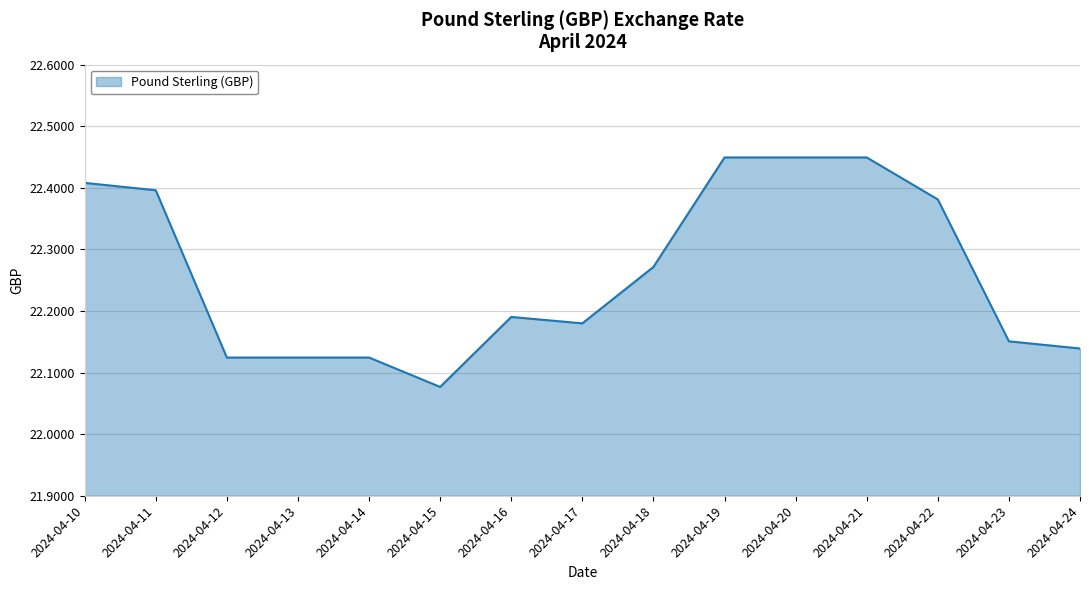

Approximately how many times larger is the value at 2024-04-23 compared to 2024-04-19?

1.0